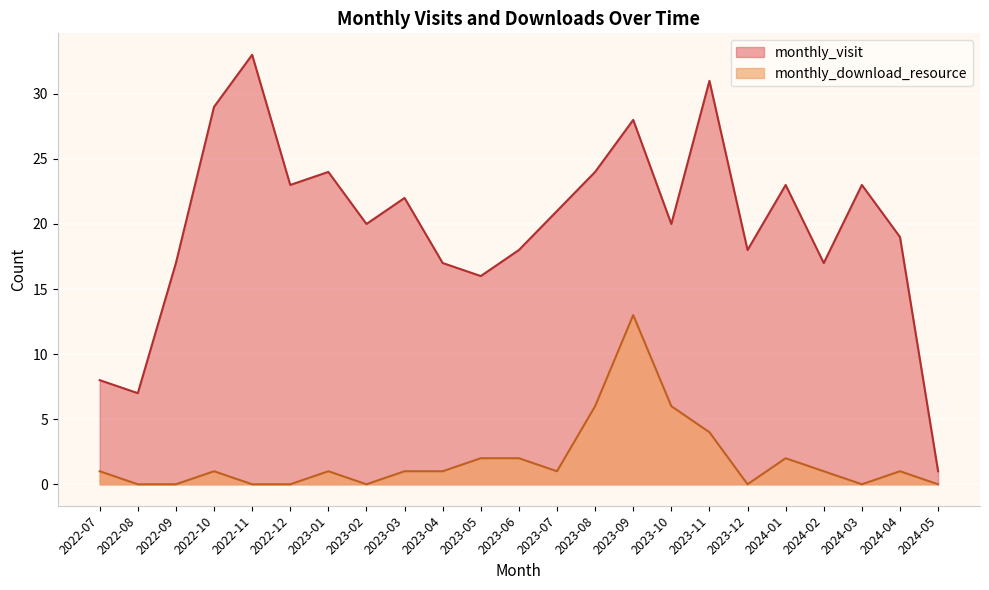

At which label is monthly_download_resource closest to 6?

2023-08